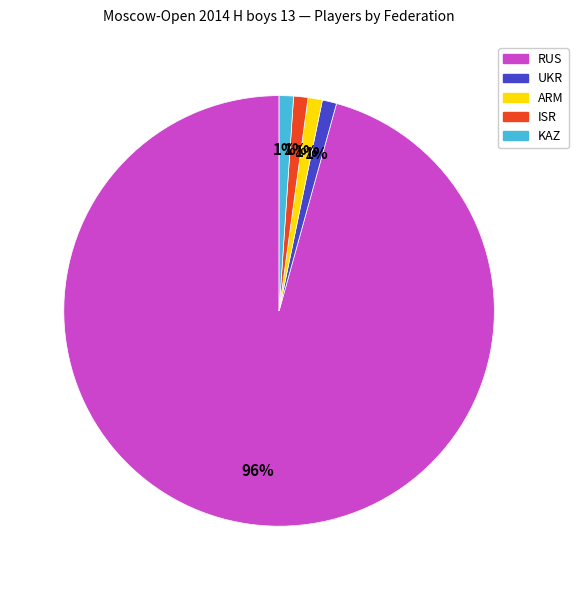

To the nearest percent, what is the difference between the KAZ and RUS slice percentages?

95%